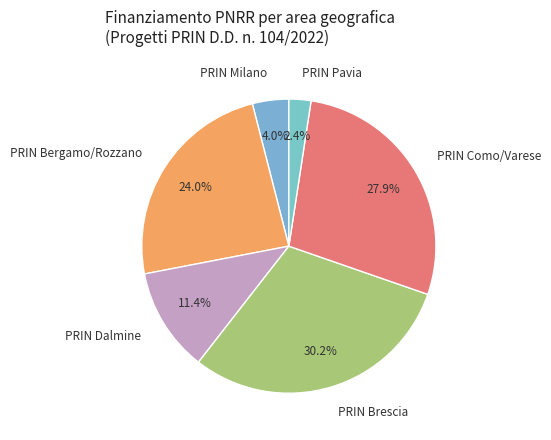

Which category has the biggest portion of the pie?

PRIN Brescia